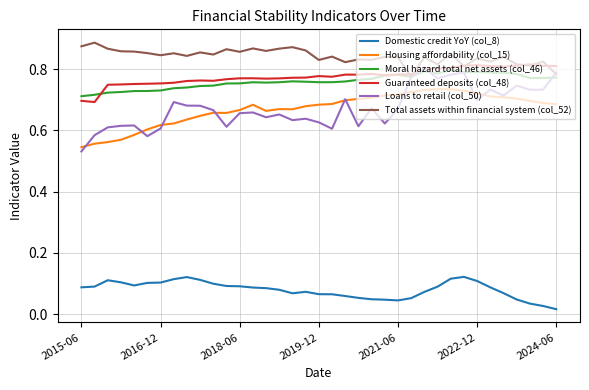

Which series has the largest total across all categories?

Total assets within financial system (col_52)